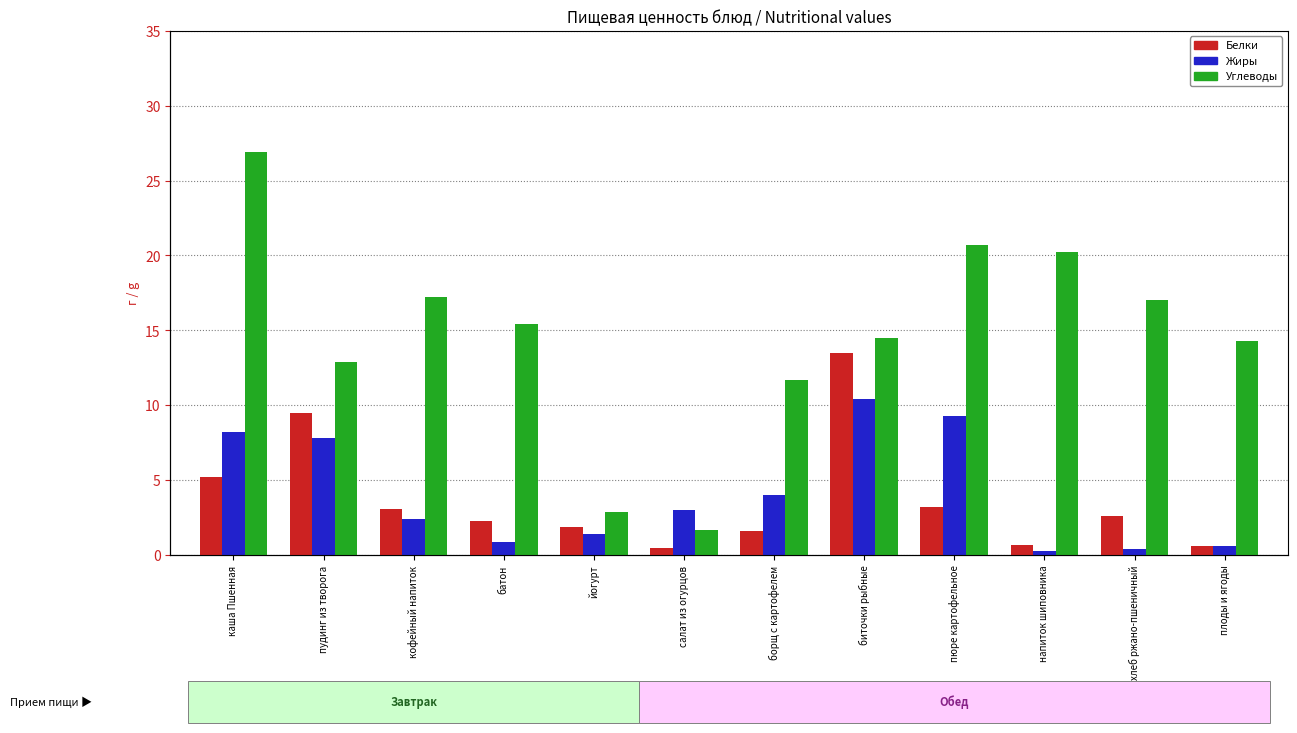

Which series has the largest range (max minus min)?

Углеводы